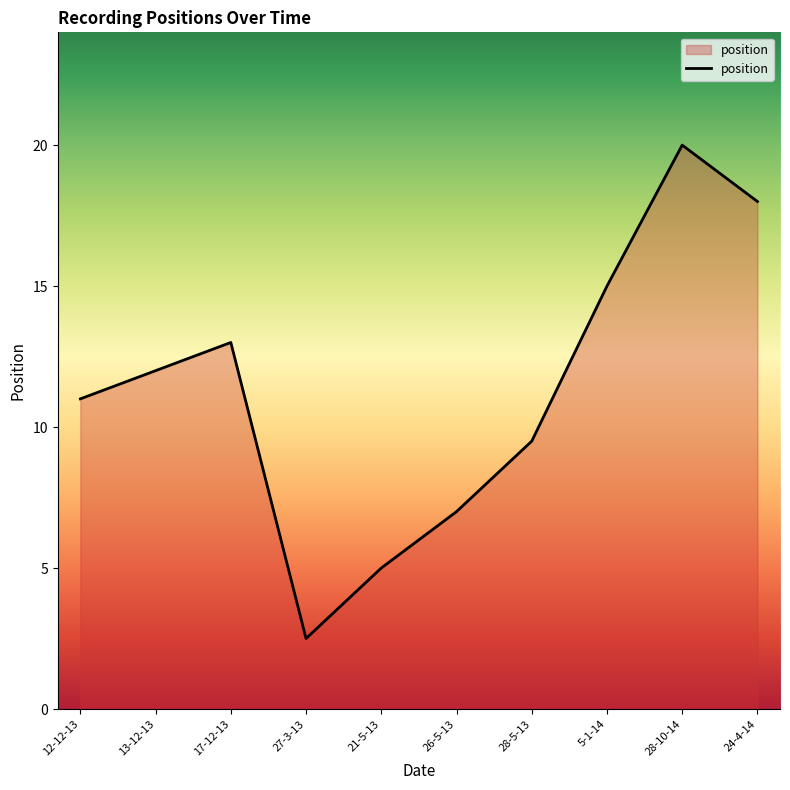

What is the change in value from 12-12-13 to 27-3-13?

-8.5